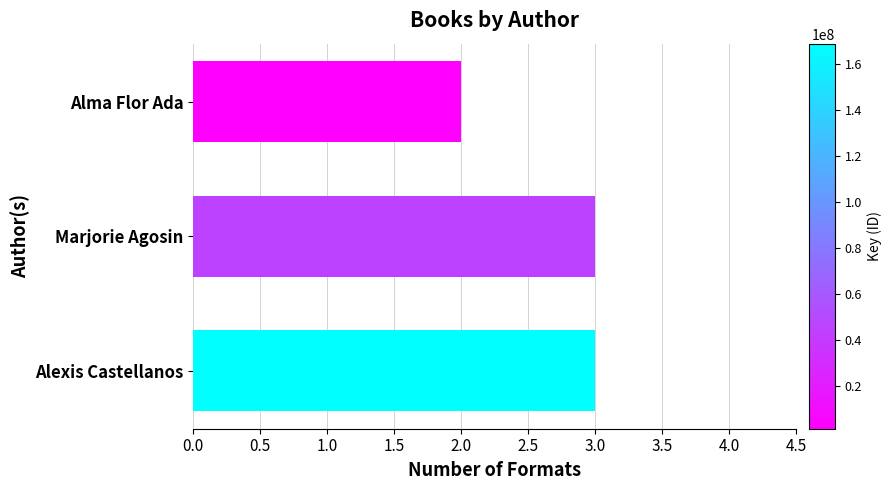

At which label is the value closest to 2?

Alma Flor Ada